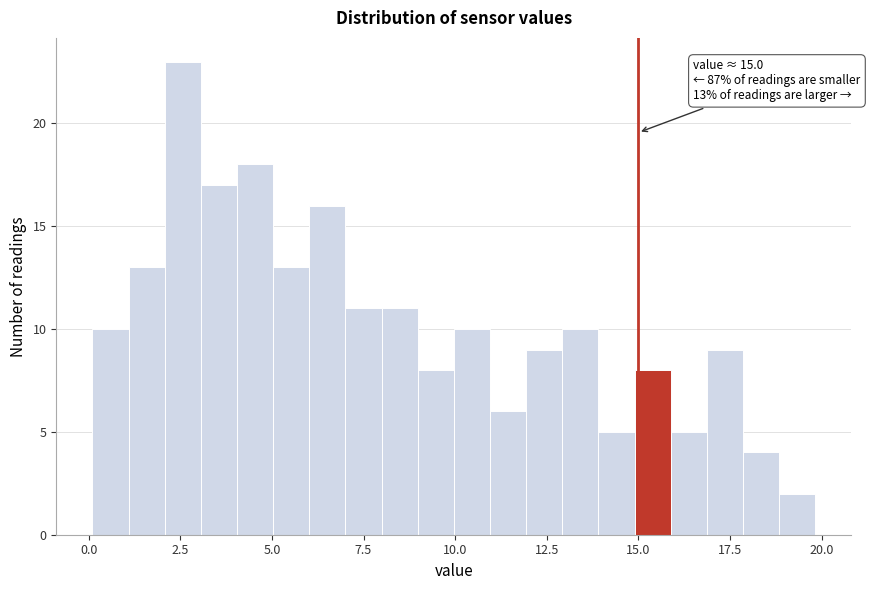

Read against the x-axis, roughly where is the centre of the tallest bar?

2.5